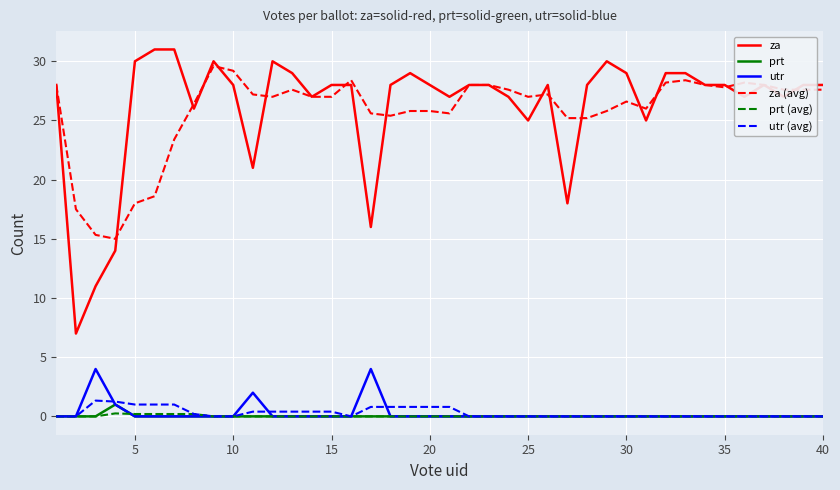

How many lines are shown in the chart?

6